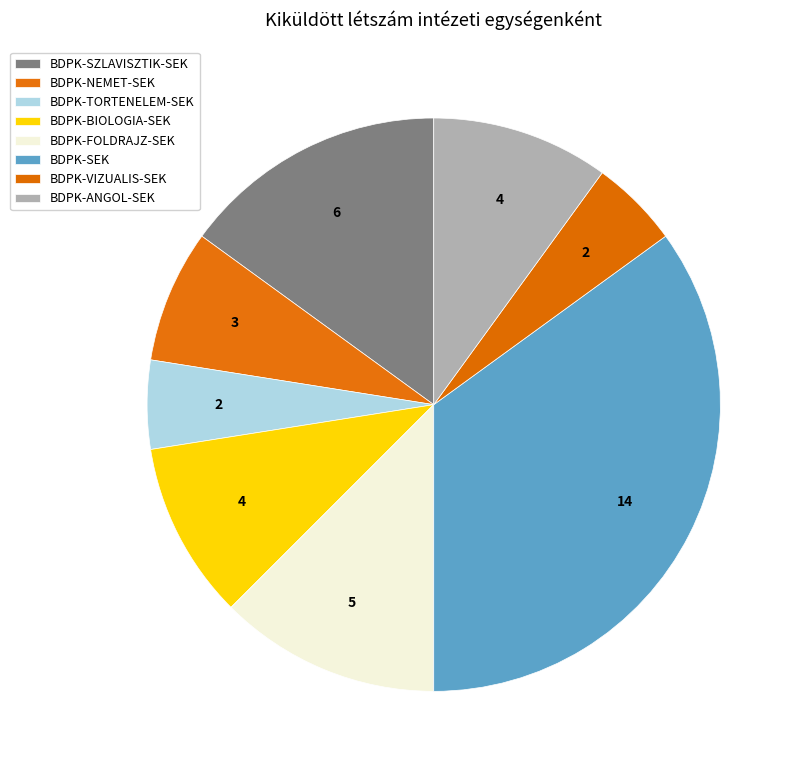

Approximately how many times larger is the value at BDPK-BIOLOGIA-SEK compared to BDPK-FOLDRAJZ-SEK?

0.8